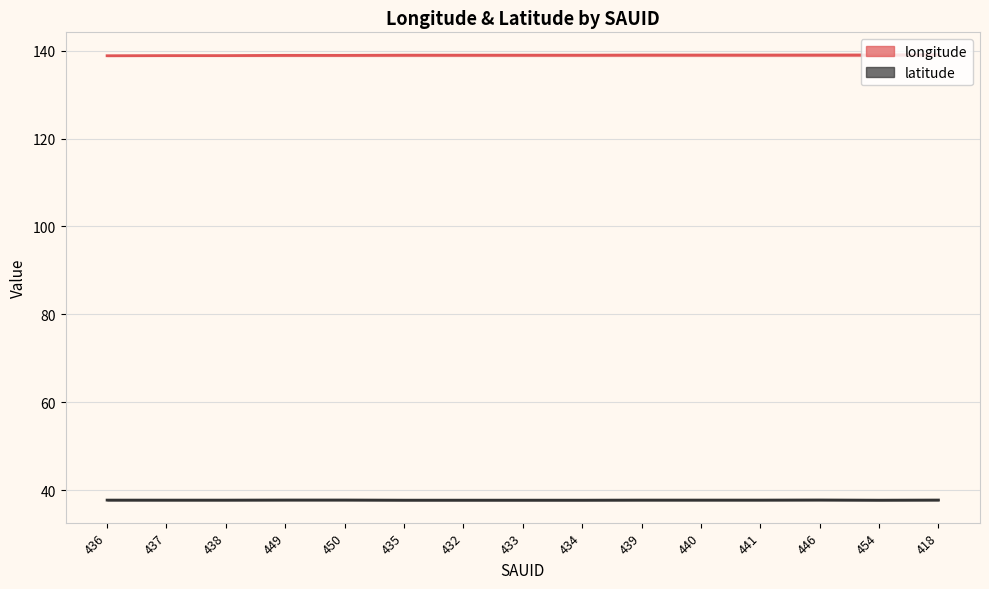

In longitude, how many points are lower than both neighbors (excluding endpoints)?

2